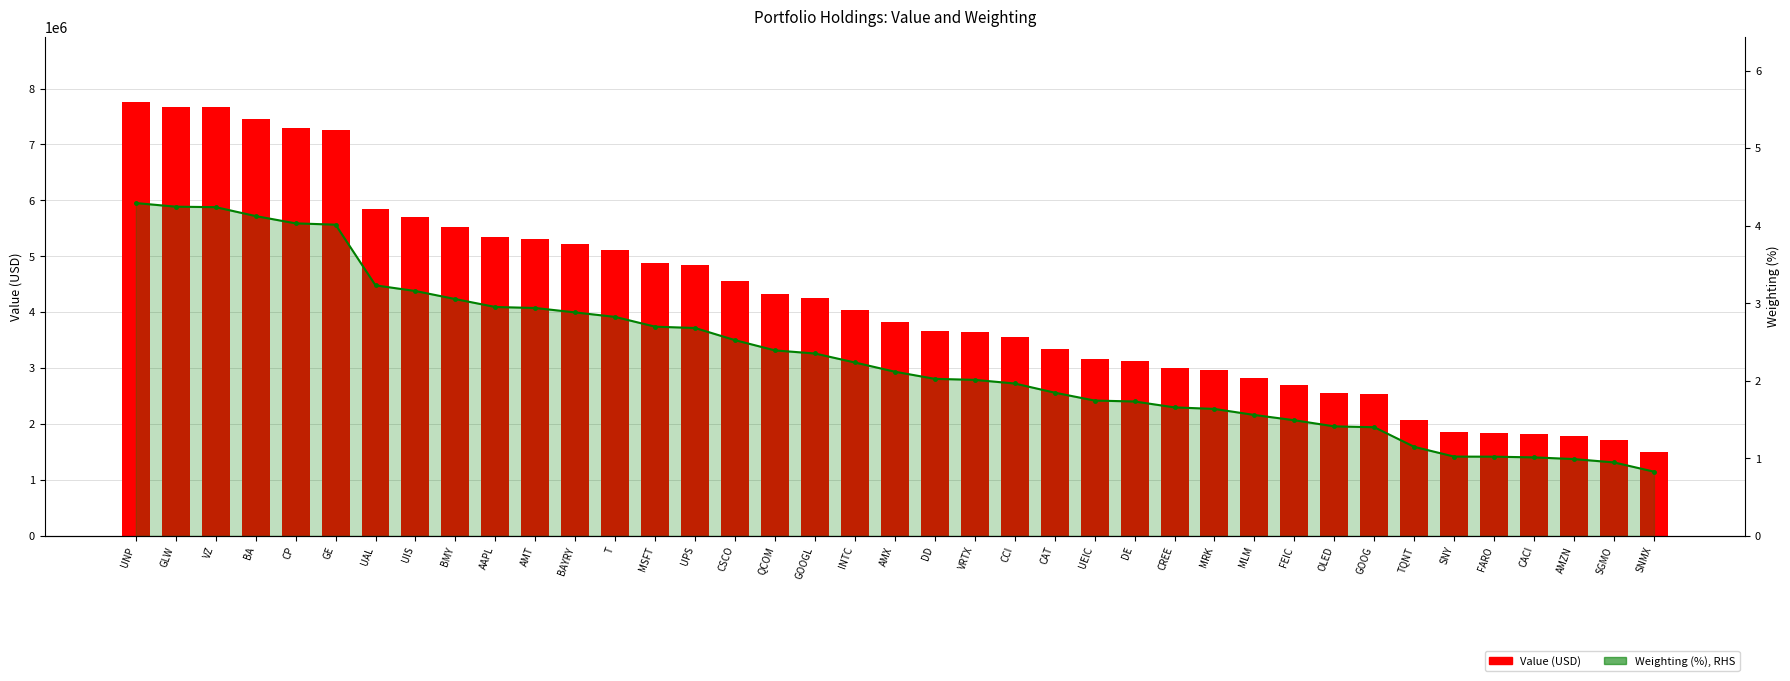

Which series has the largest range (max minus min)?

Value (USD)